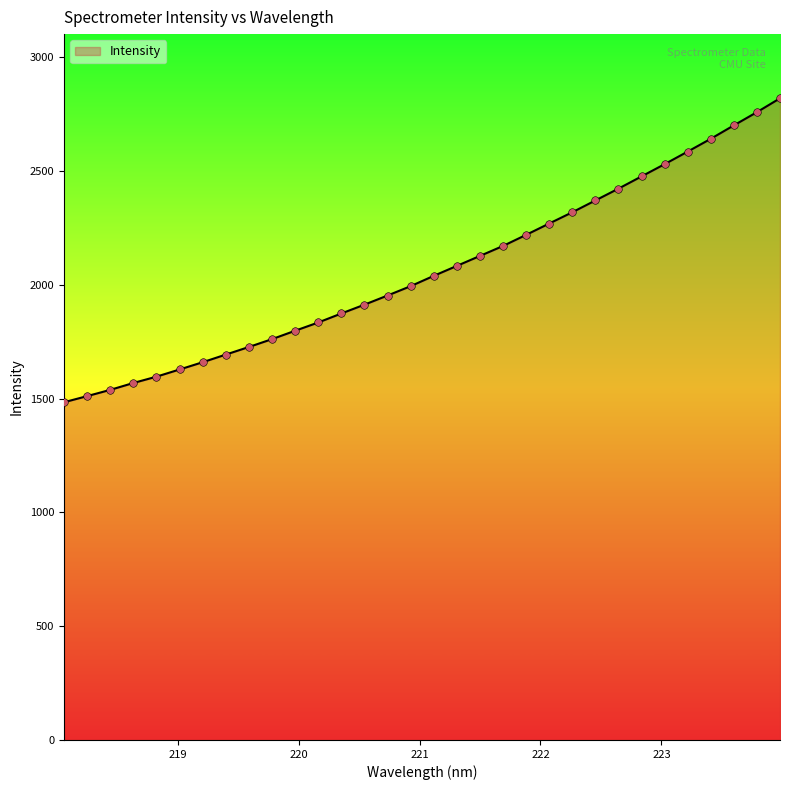

What is the difference between the maximum and minimum values?

1336.0